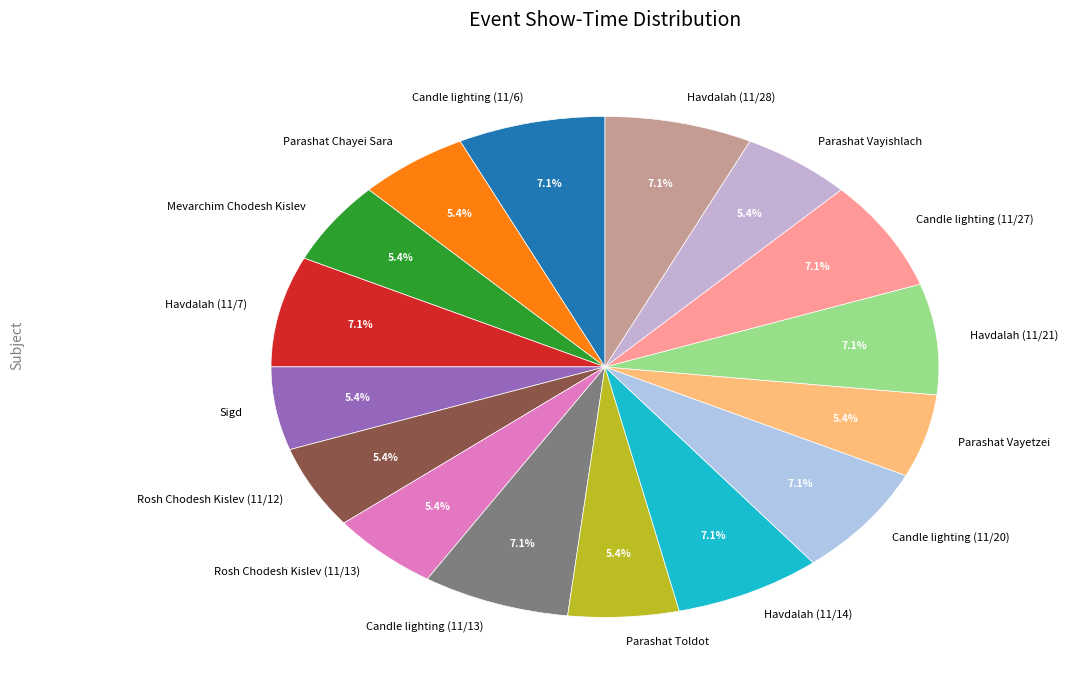

Between Parashat Toldot and Candle lighting (11/20), which is larger?

Candle lighting (11/20)